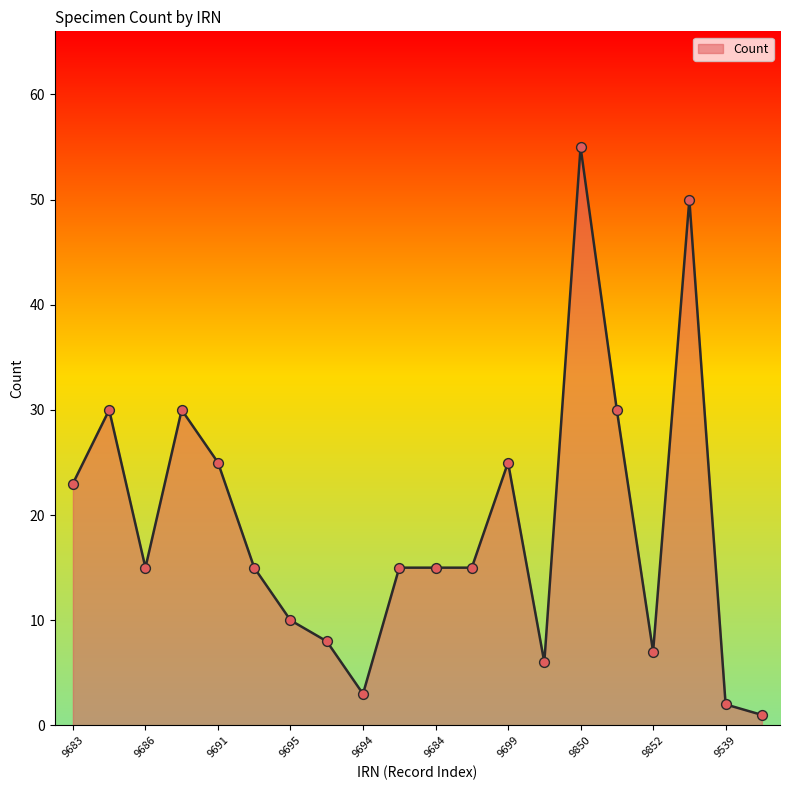

What is the greatest value displayed?

55